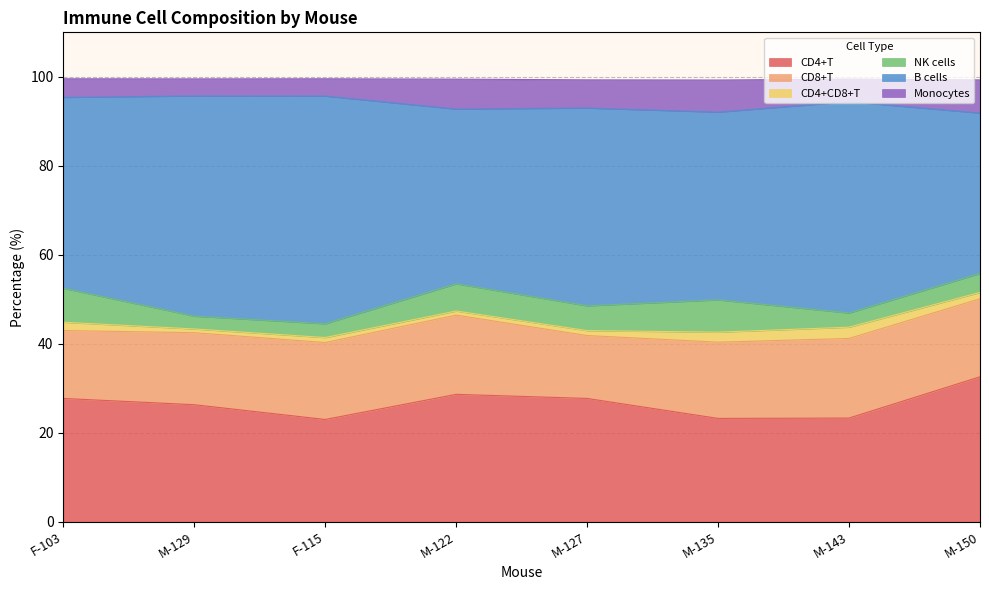

Read the CD8+T value at M-129.

16.2